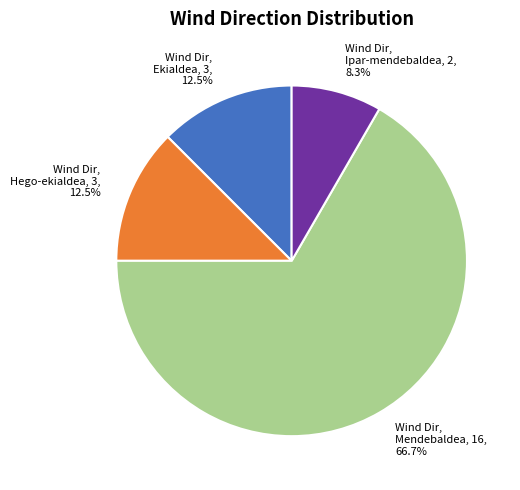

To the nearest percent, what is the difference between the largest and smallest slice percentages?

58%